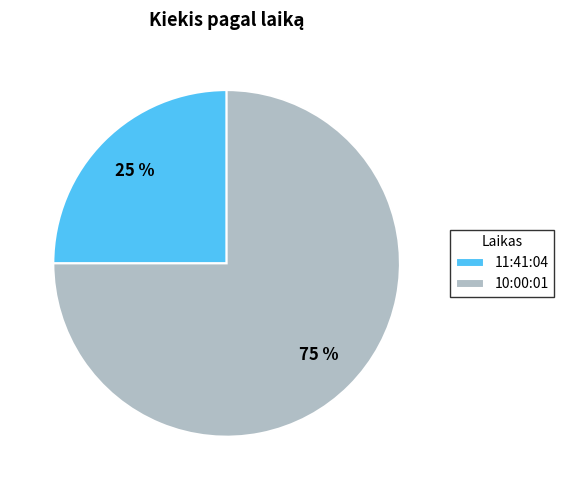

Does 10:00:01 account for over 50% of the chart?

Yes